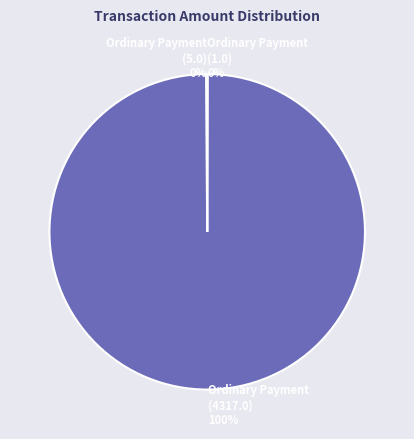

Does Ordinary Payment (4317.0) represent more than half of the total?

Yes